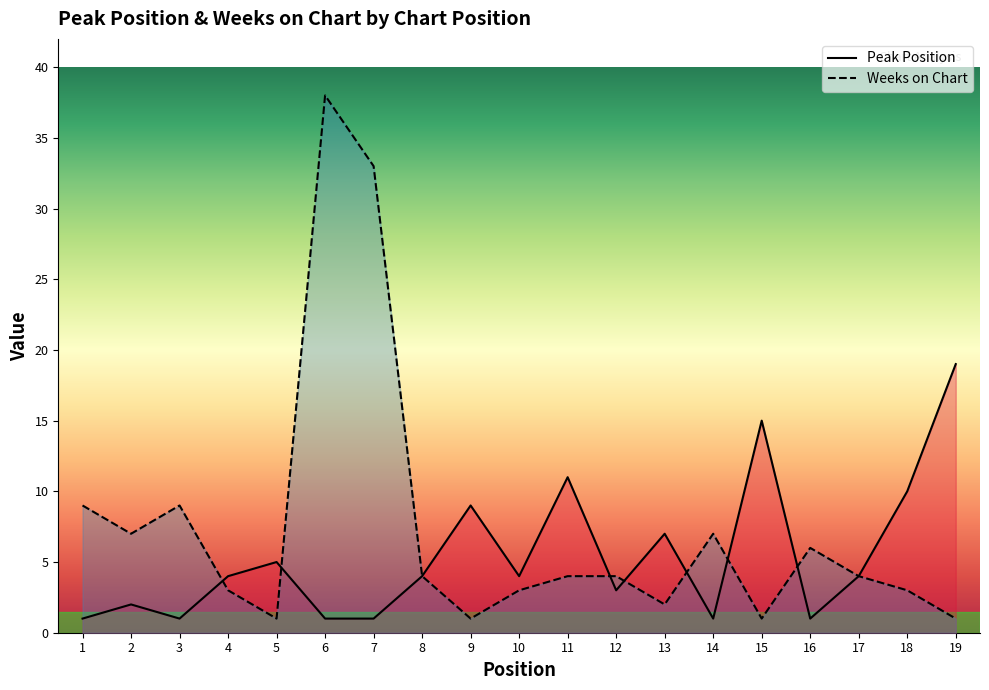

Reading left to right, transcribe all the data shown in this chart.

Peak Position: 1	2	1	4	5	1	1	4	9	4	11	3	7	1	15	1	4	10	19
Weeks on Chart: 9	7	9	3	1	38	33	4	1	3	4	4	2	7	1	6	4	3	1